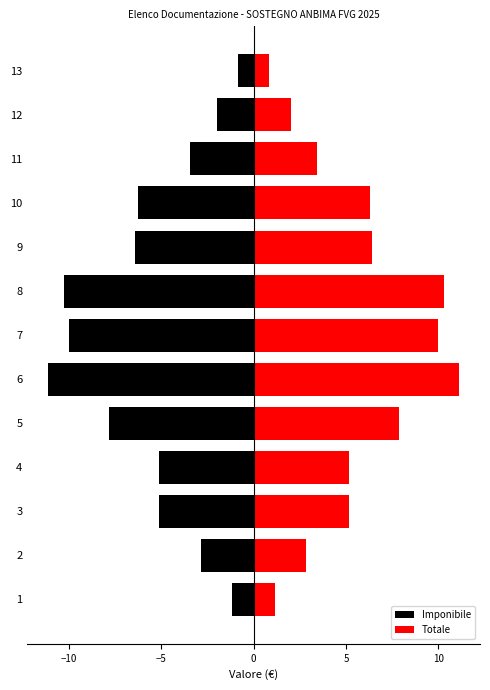

Which series has the largest total across all categories?

Totale